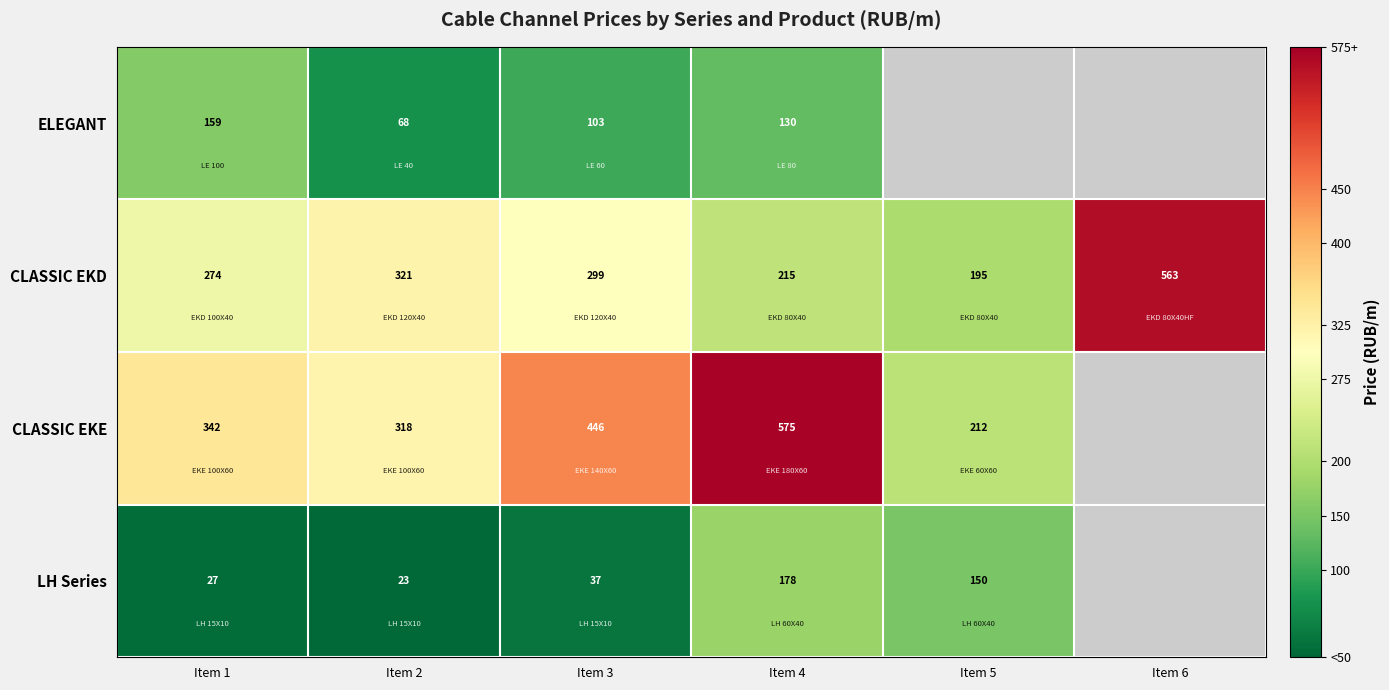

Is the value of CLASSIC EKE at Item 1 greater than the value of LH Series at Item 4?

Yes